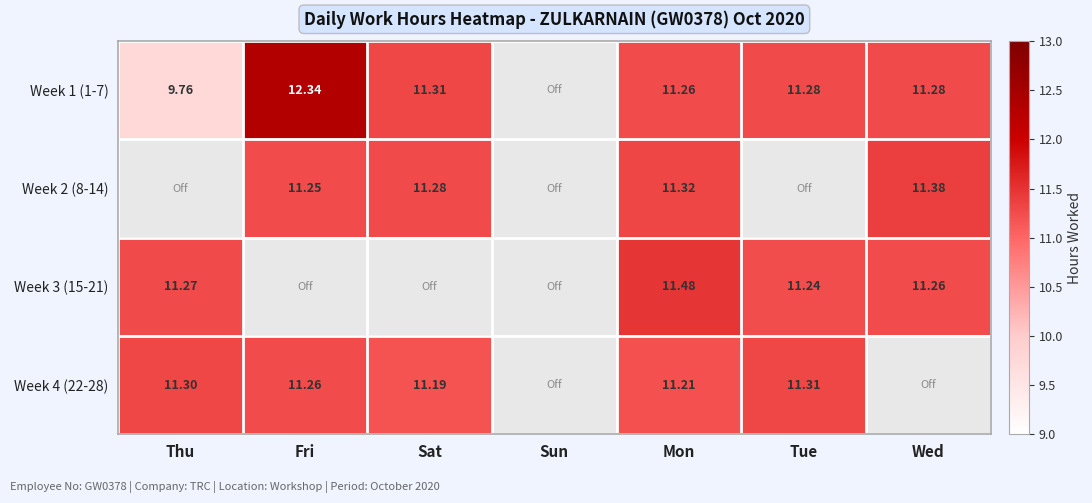

The value of Week 2 (8-14) at Mon is 11.3. True or false?

True